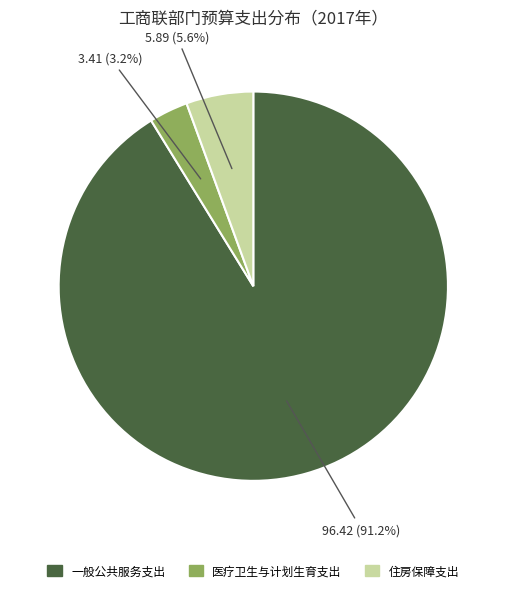

Does any single category account for the majority?

Yes